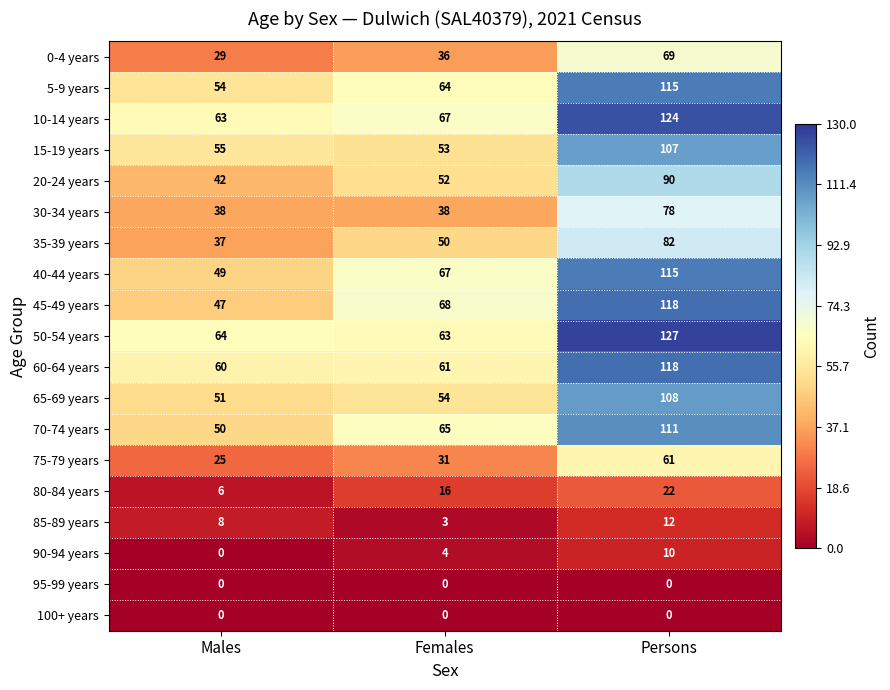

What is the maximum value shown in the chart?

127